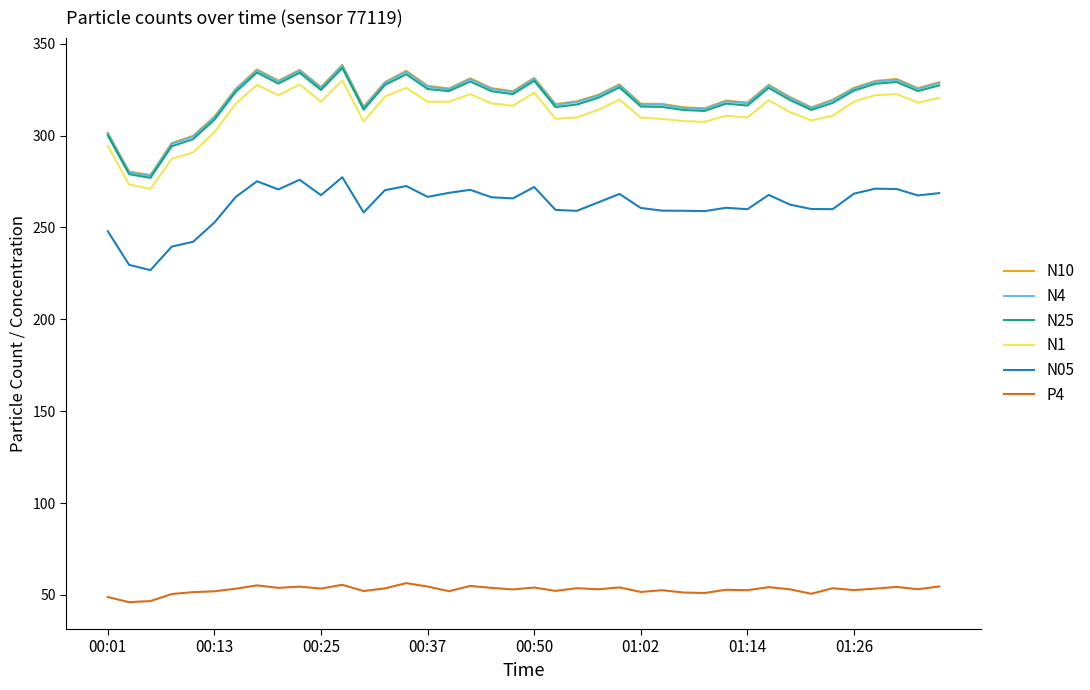

Does the chart display data point markers on the line(s)?

No